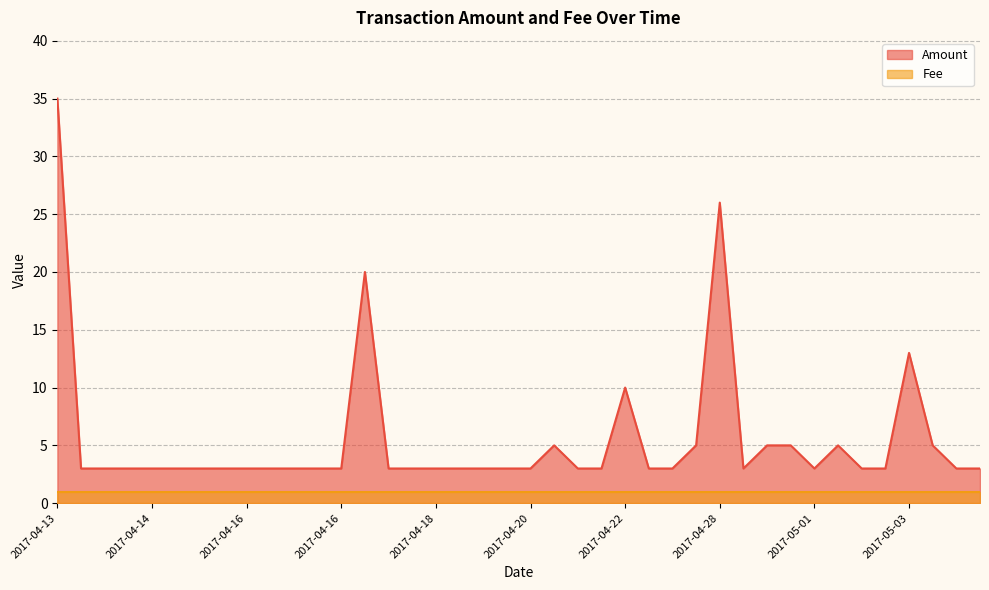

The chart shows a value of 5 at 2017-04-22. True or false?

False